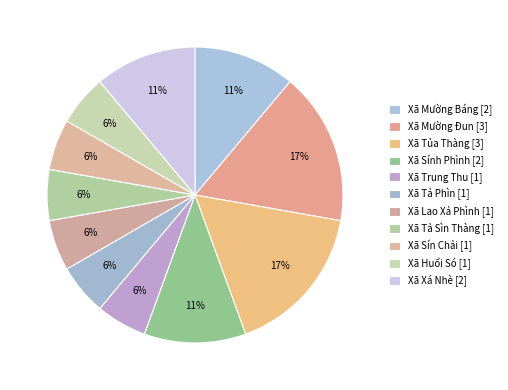

To the nearest percent, what percentage of the pie is Xã Mường Đun?

17%